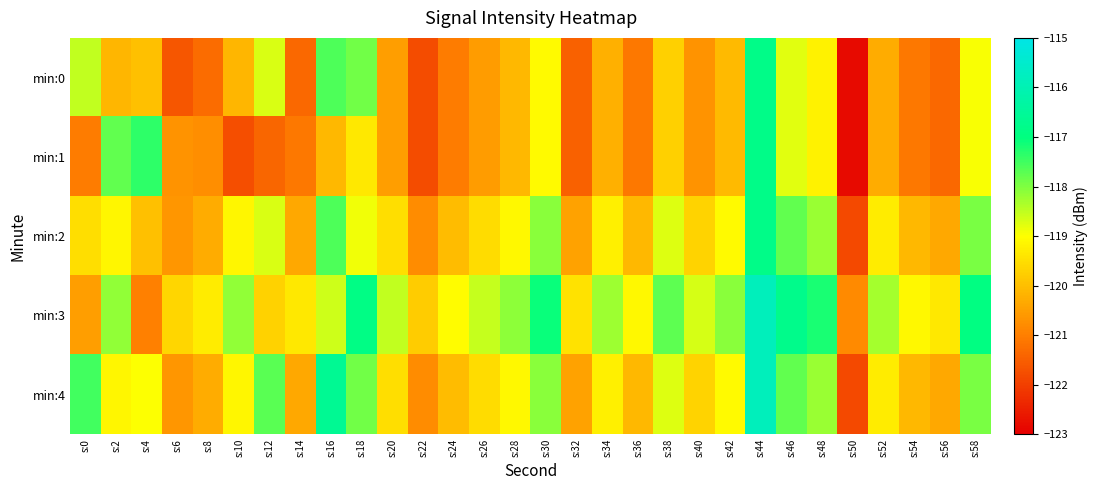

What is the difference between the highest and lowest values at s:48?

2.0